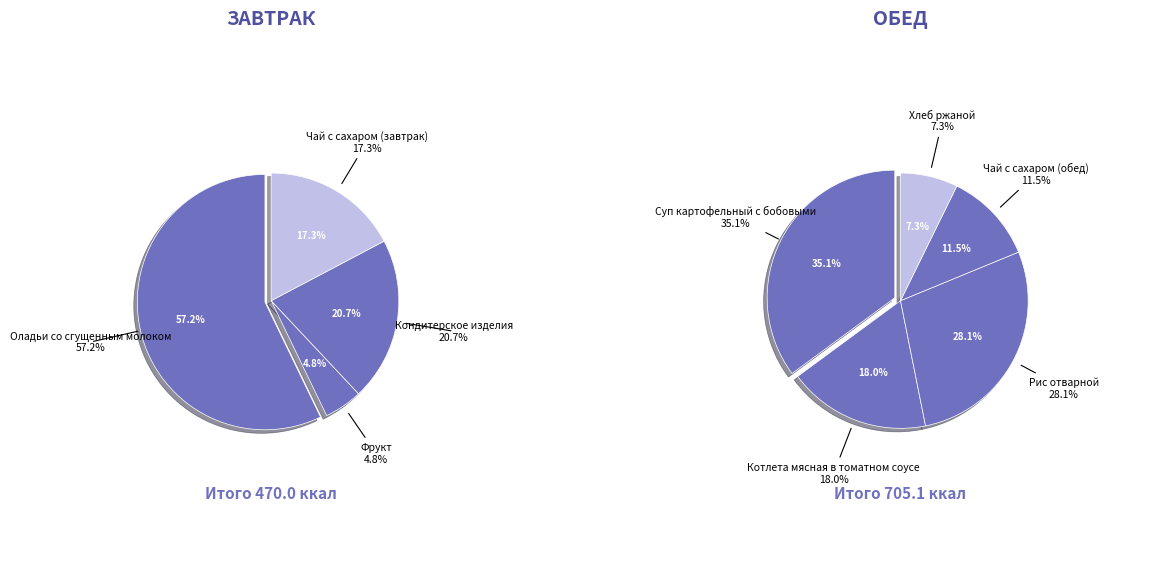

The Чай с сахаром (обед) slice represents 1% of the pie. True or false?

False